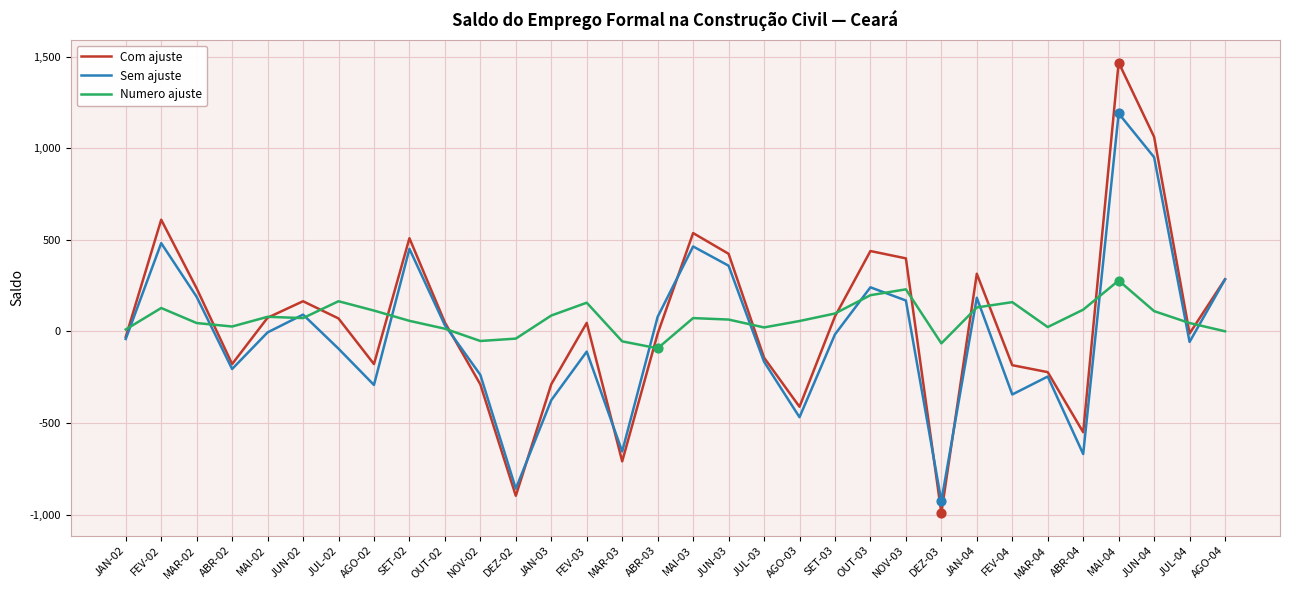

Is the value of Com ajuste at AGO-02 greater than the value of Sem ajuste at SET-02?

No